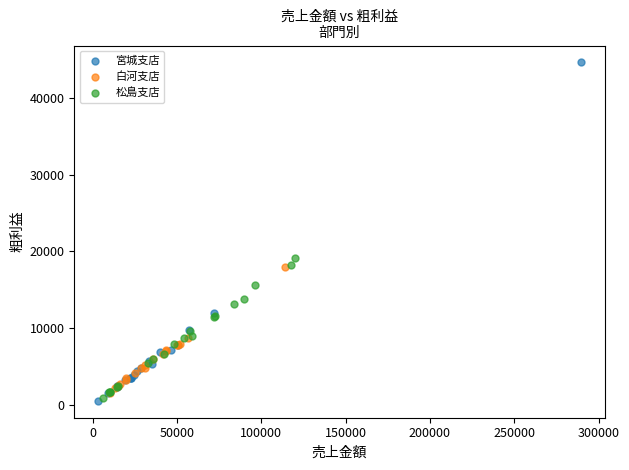

Which series contains the highest Y value?

宮城支店